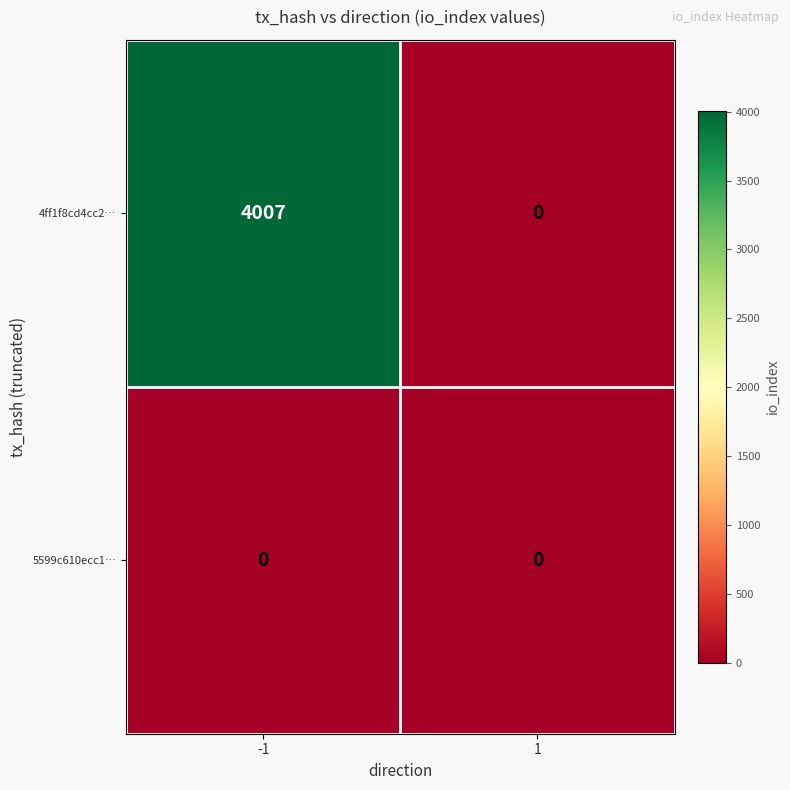

Reading right to left, list all the values displayed in this chart.

4ff1f8cd4cc2…: 1=0	-1=4007
5599c610ecc1…: 1=0	-1=0